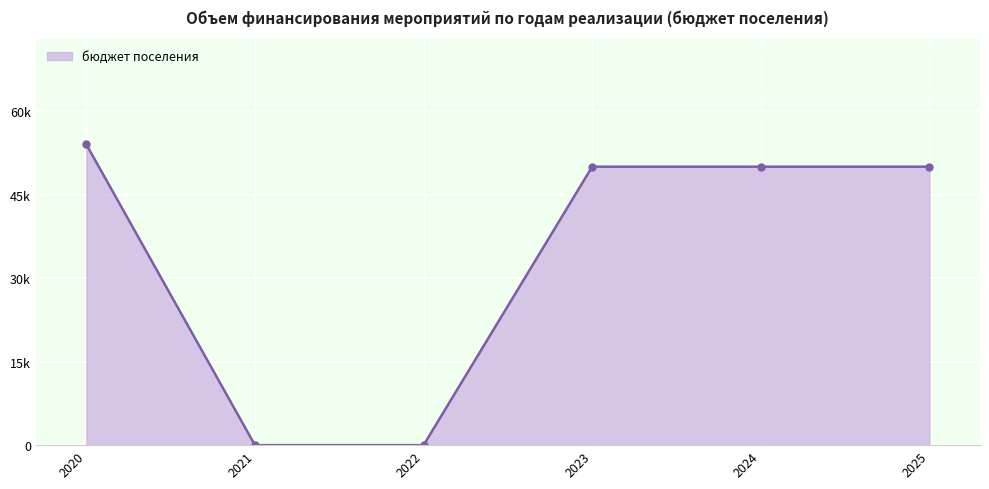

Does the chart have visible grid lines?

Yes